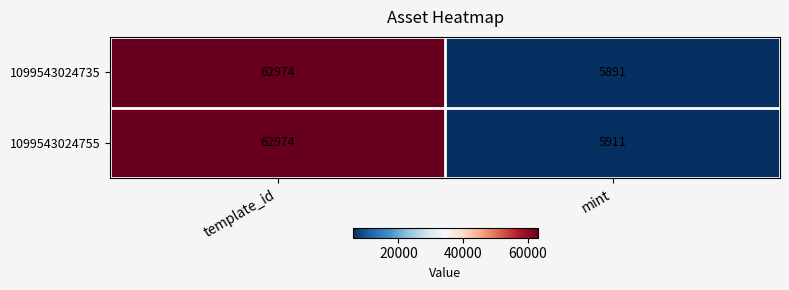

How many series are shown in this chart?

2